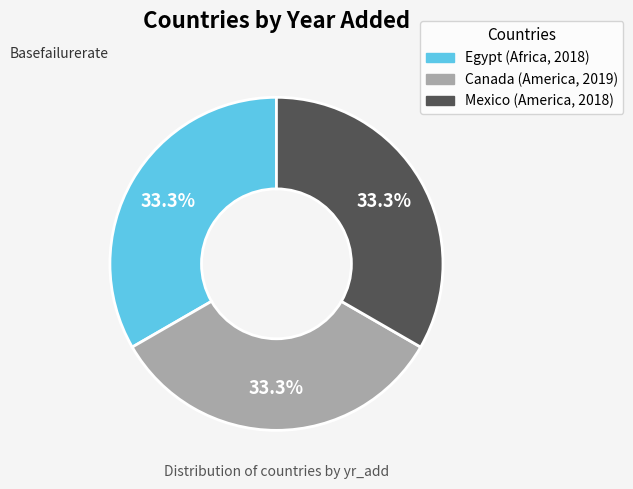

What percentage is NOT represented by Canada?

66.7%